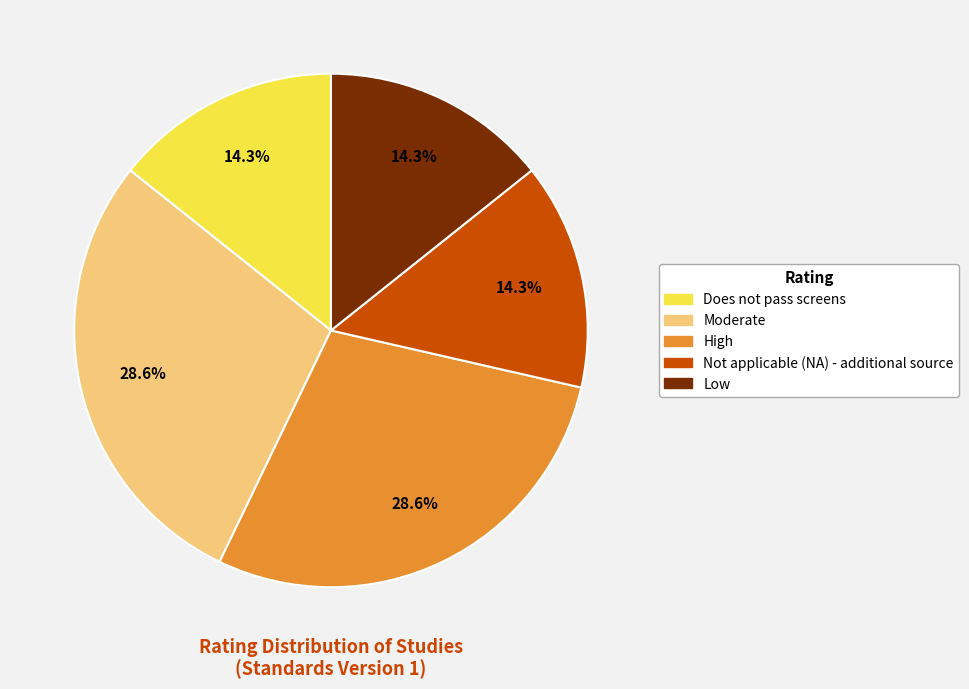

Count the number of slices in the pie.

5